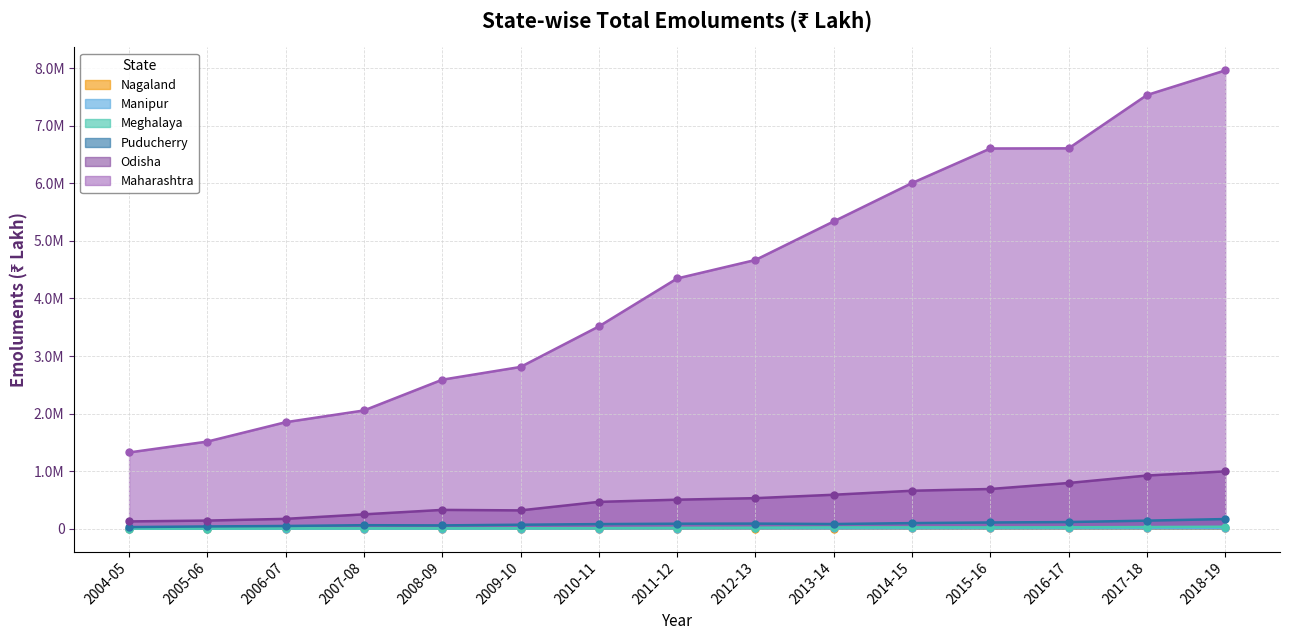

Which series has the largest range (max minus min)?

Maharashtra